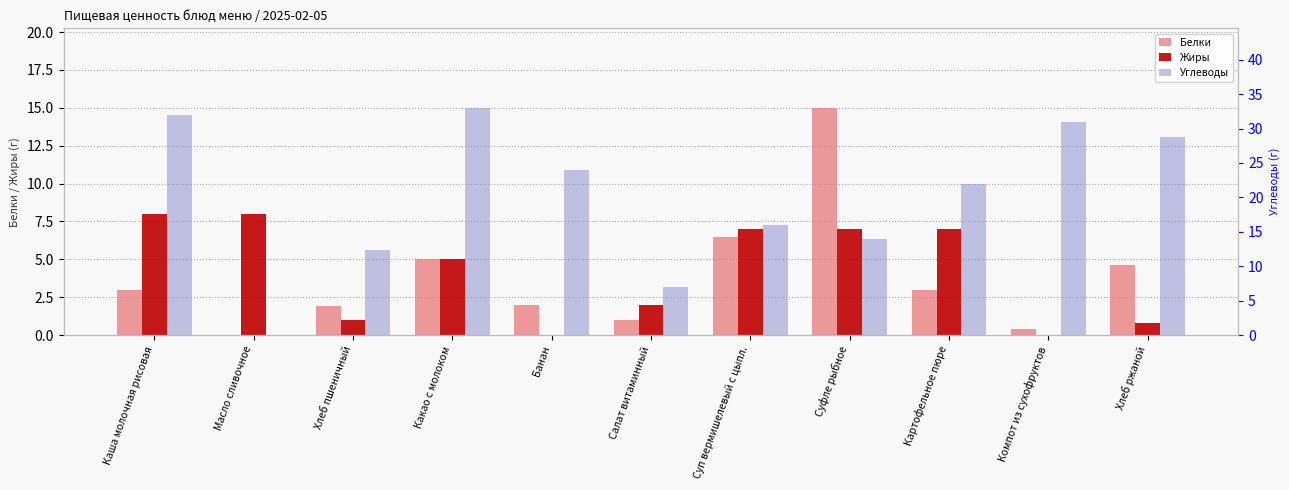

How many bars are there in total?

33